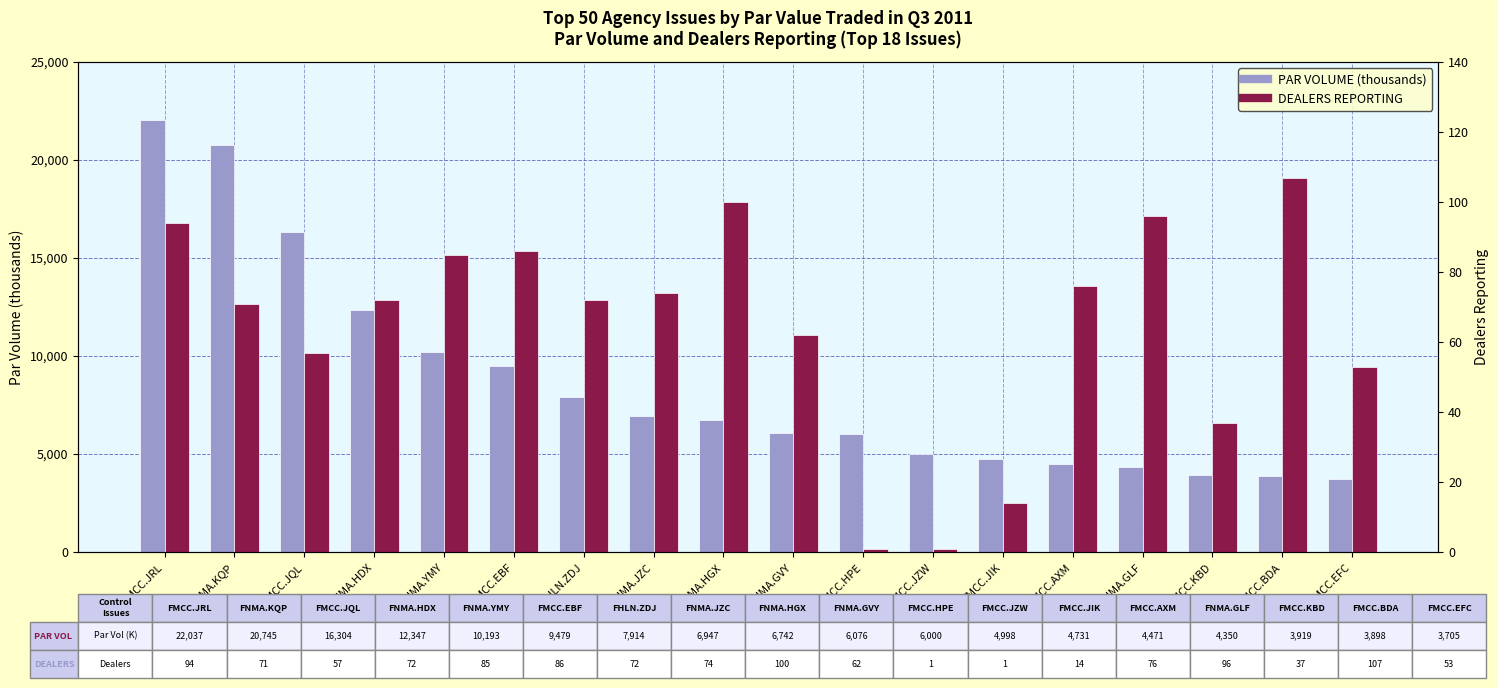

Reading right to left, list all the values displayed in this chart.

PAR VOLUME (M): FMCC.EFC=3705.5	FMCC.BDA=3898.2	FMCC.KBD=3919.8	FNMA.GLF=4350.1	FMCC.AXM=4471.8	FMCC.JIK=4731.1	FMCC.JZW=4998.5	FMCC.HPE=6000.0	FNMA.GVY=6076.2	FNMA.HGX=6742.3	FNMA.JZC=6947.8	FHLN.ZDJ=7914.1	FMCC.EBF=9479.1	FNMA.YMY=10193.8	FNMA.HDX=12347.9	FMCC.JQL=16304.3	FNMA.KQP=20745.3	FMCC.JRL=22037.5
DEALERS REPORTING: FMCC.EFC=53.0	FMCC.BDA=107.0	FMCC.KBD=37.0	FNMA.GLF=96.0	FMCC.AXM=76.0	FMCC.JIK=14.0	FMCC.JZW=1.0	FMCC.HPE=1.0	FNMA.GVY=62.0	FNMA.HGX=100.0	FNMA.JZC=74.0	FHLN.ZDJ=72.0	FMCC.EBF=86.0	FNMA.YMY=85.0	FNMA.HDX=72.0	FMCC.JQL=57.0	FNMA.KQP=71.0	FMCC.JRL=94.0